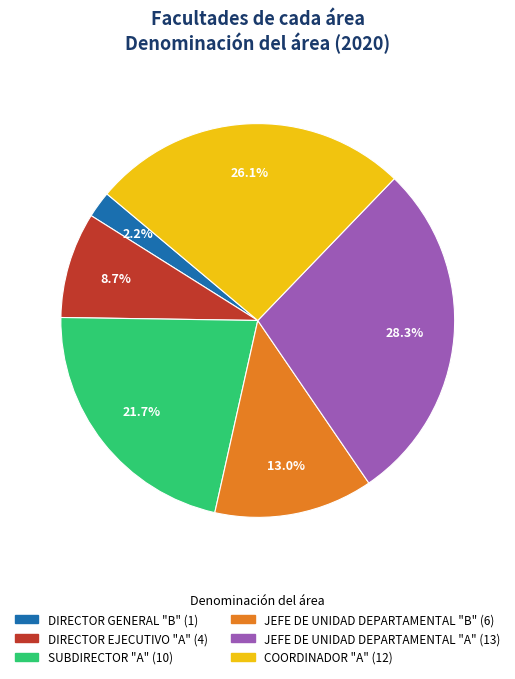

Between JEFE DE UNIDAD DEPARTAMENTAL "A" and JEFE DE UNIDAD DEPARTAMENTAL "B", which is larger?

JEFE DE UNIDAD DEPARTAMENTAL "A"